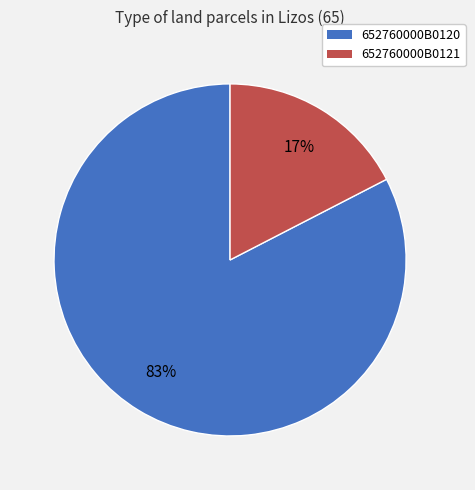

Combined, do 652760000B0121 and 652760000B0120 account for over 50%?

Yes